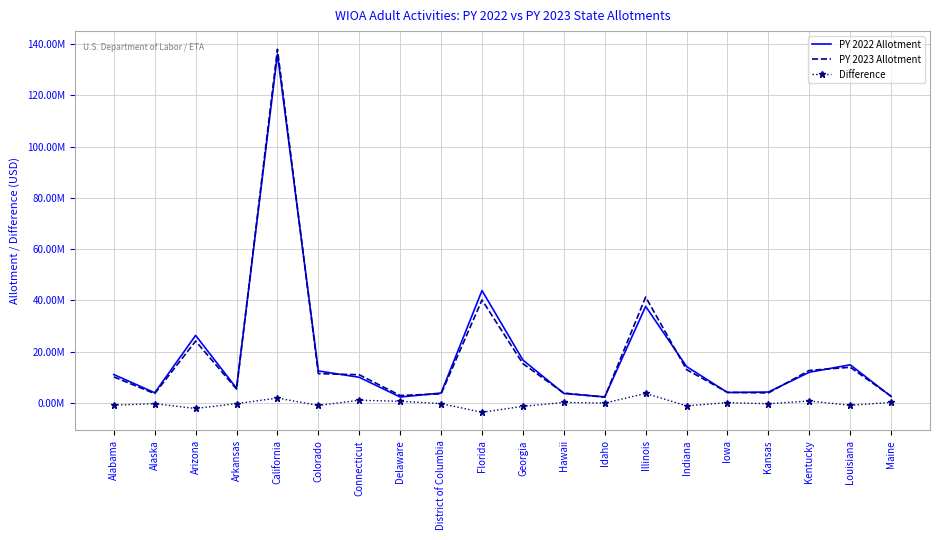

At which category is the sum across all series the highest?

California